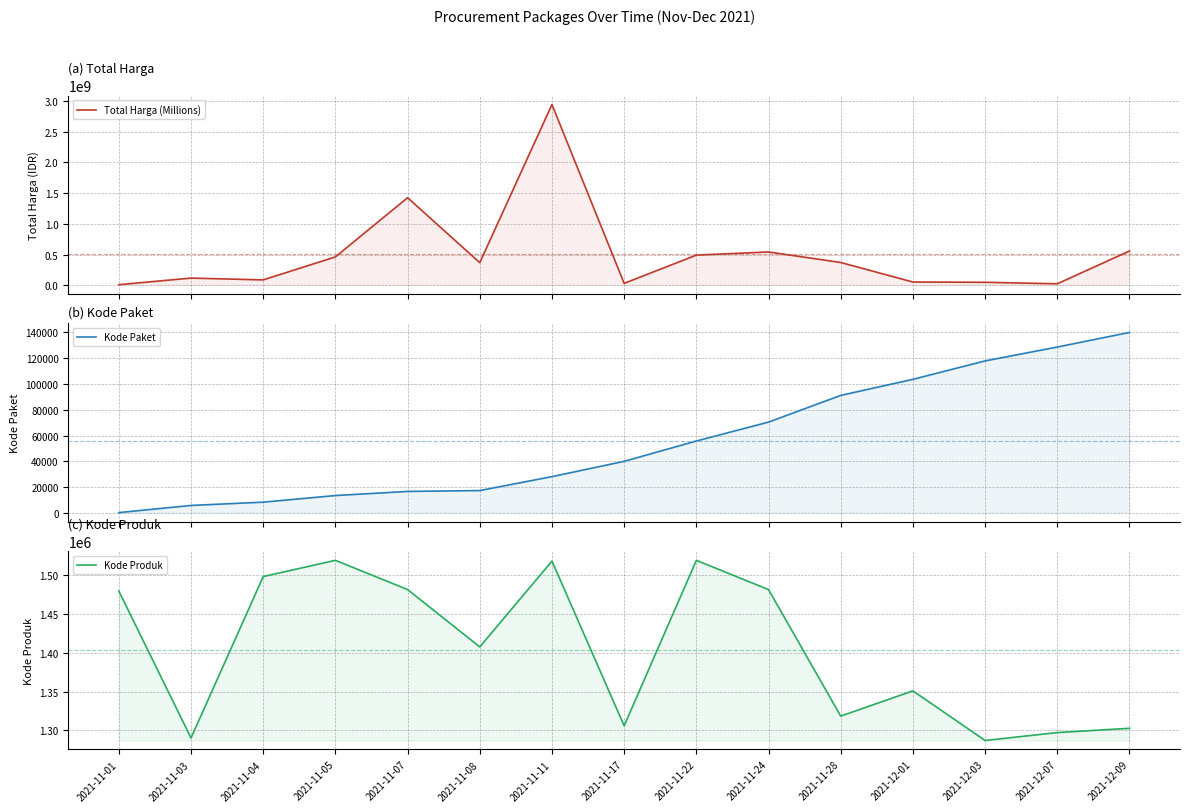

Which series has the widest spread of values?

Total Harga (Millions)